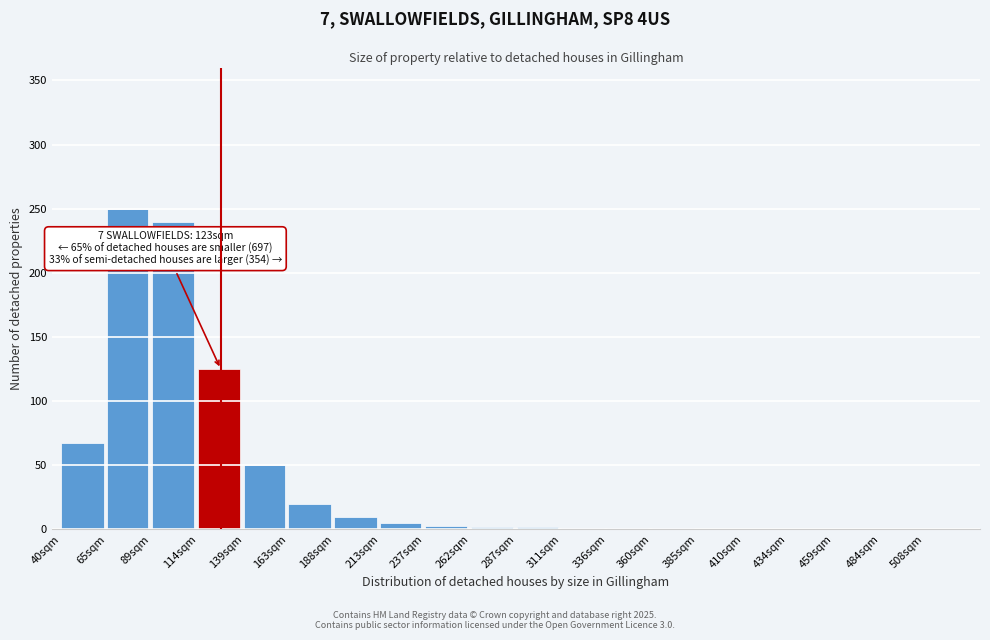

At which category does the chart reach its peak across all series?

65sqm